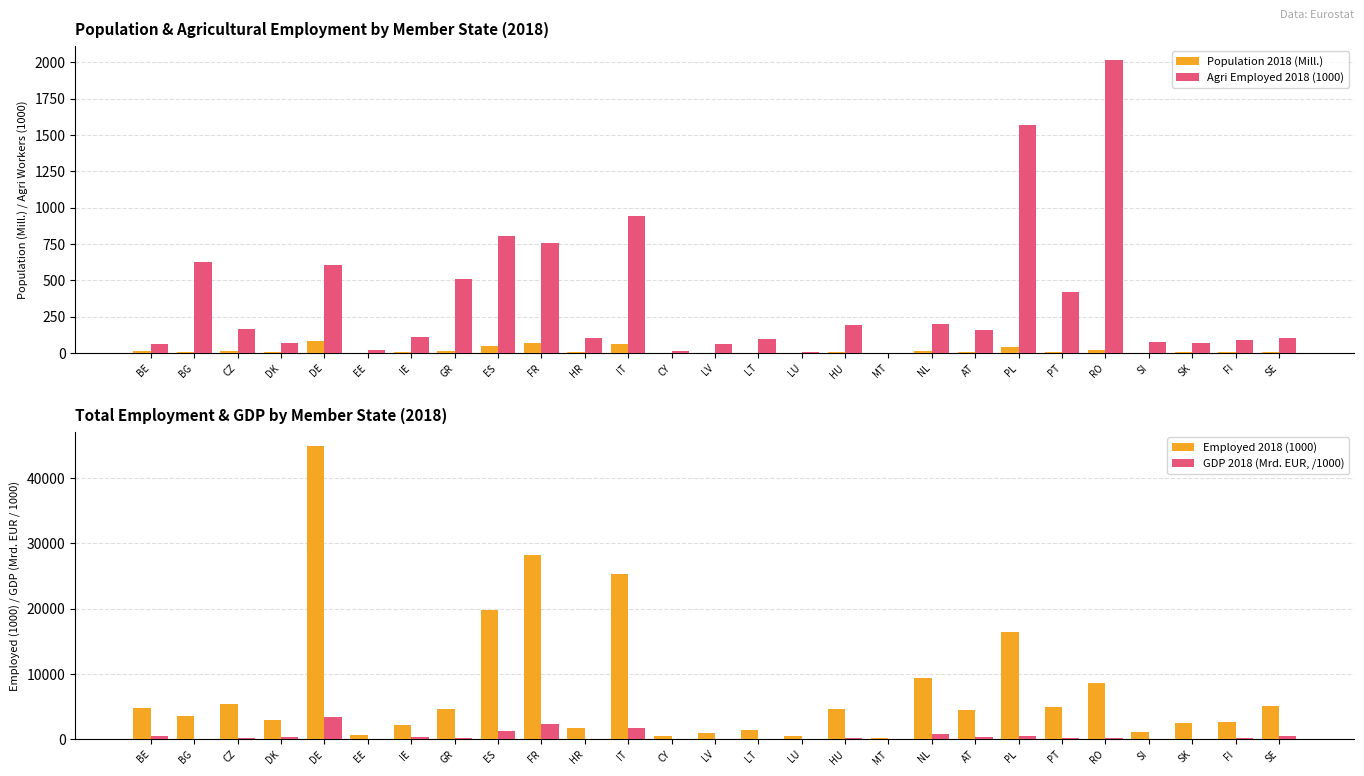

How many bars are there in total?

108